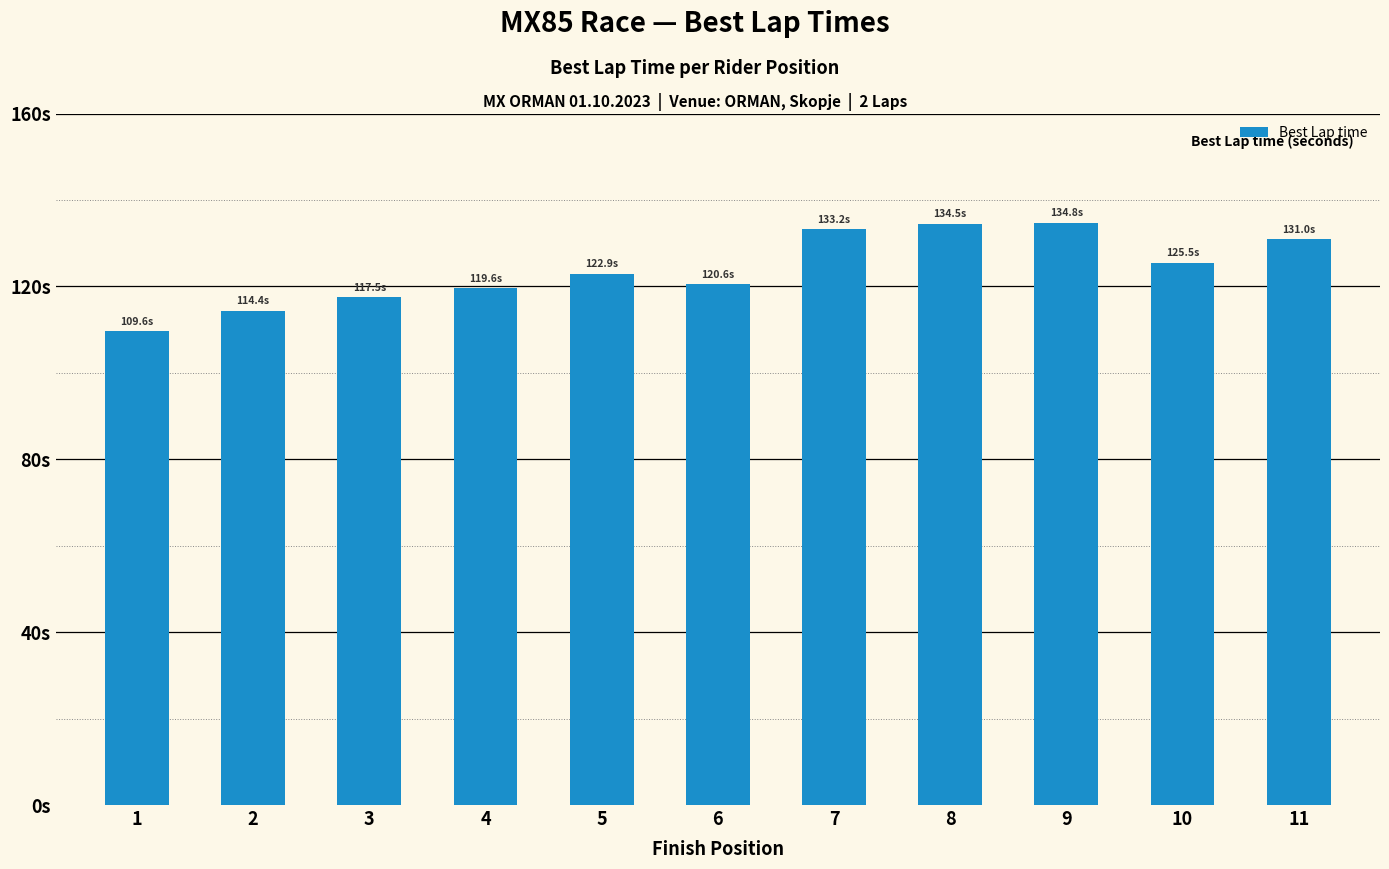

Between 10 and 1, which is larger?

10